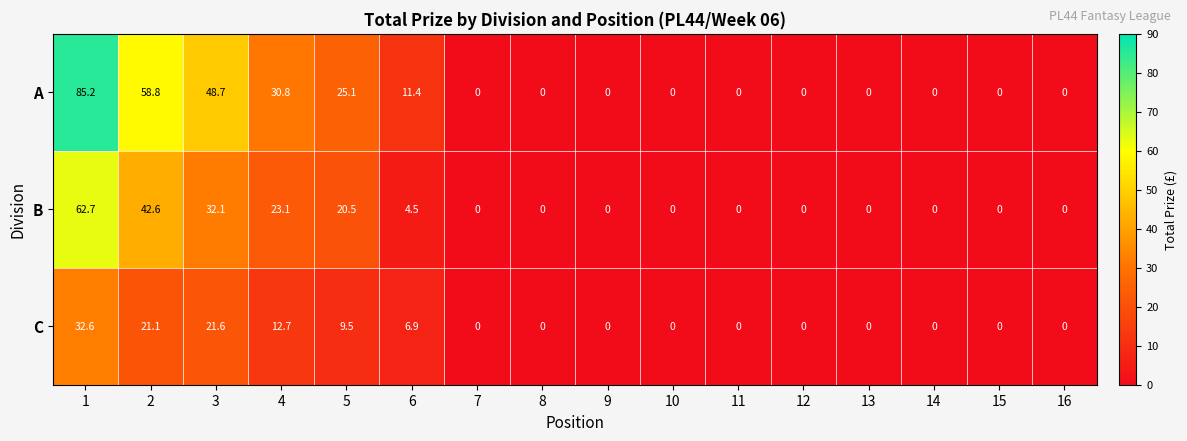

What is the spread (max minus min) of values at 5?

15.6